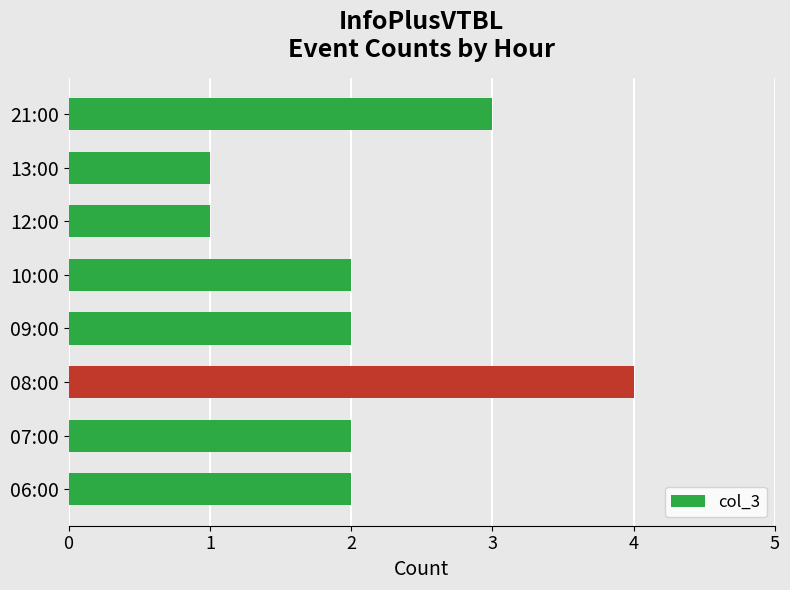

Does the chart contain stacked bars?

No